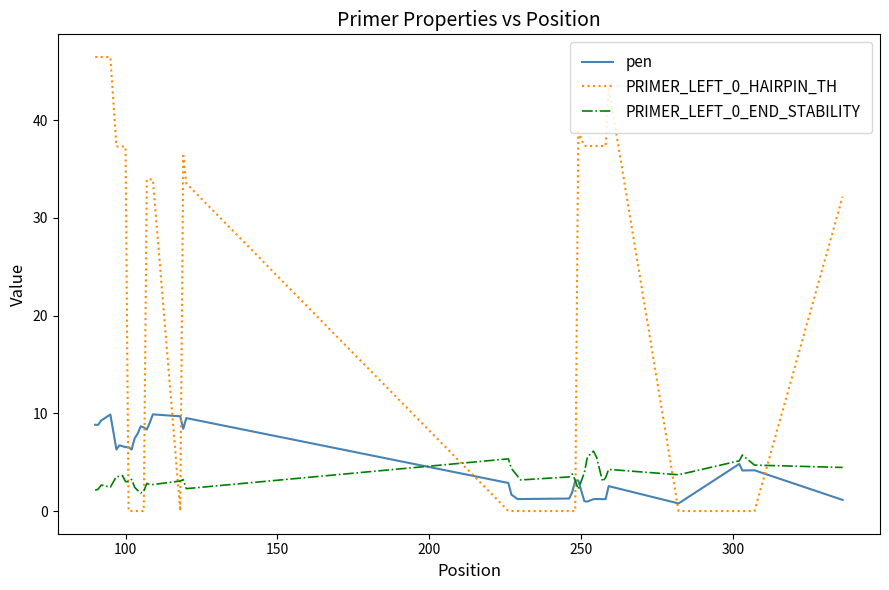

What is the average value of the PRIMER_LEFT_0_HAIRPIN_TH series?

21.1